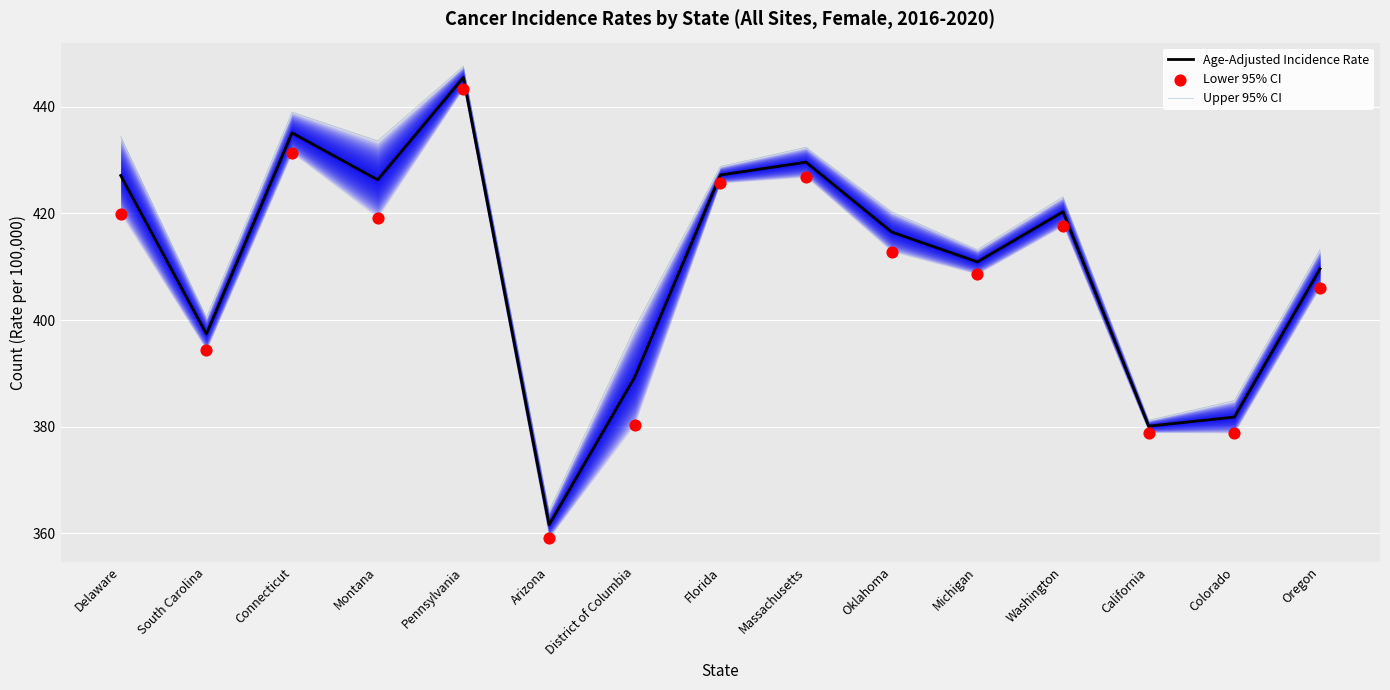

Which series contains the highest Y value?

Upper 95% CI